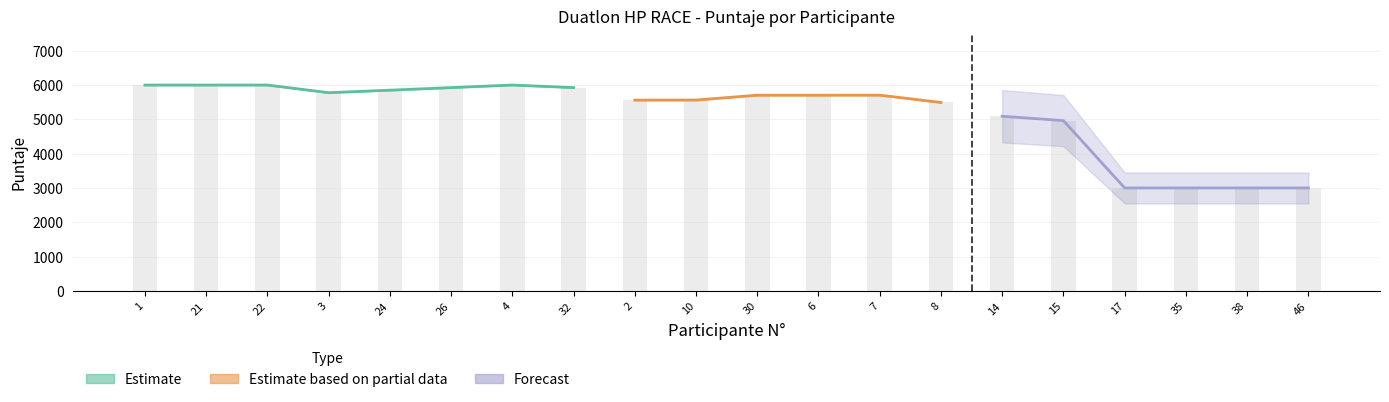

Which label corresponds to the largest value in the chart?

1